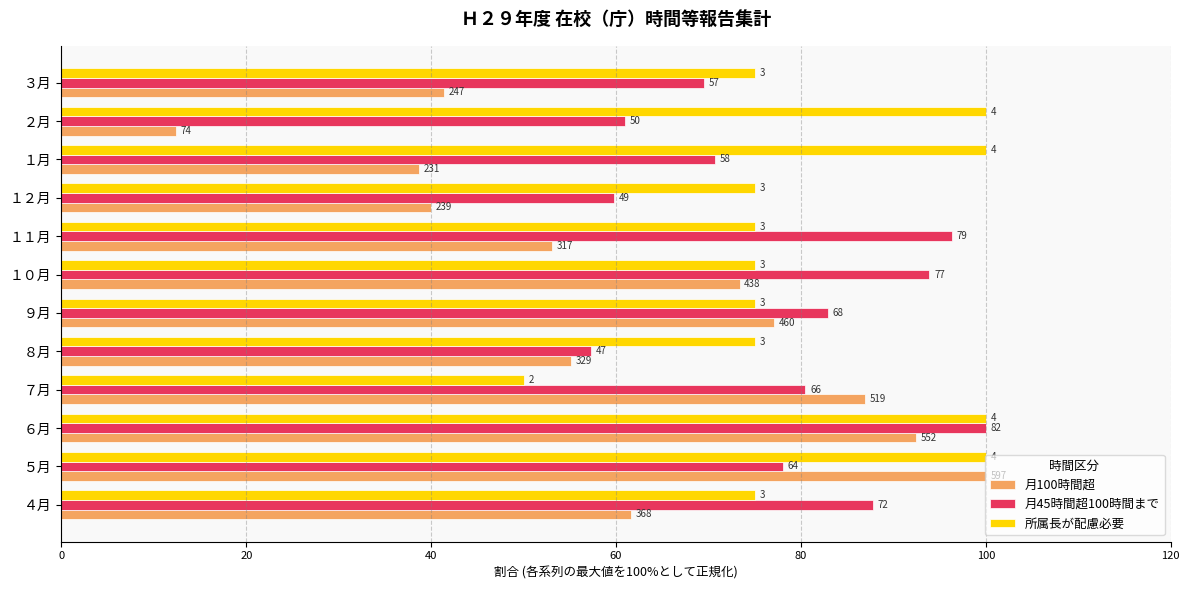

What are all the series names shown in the legend?

月100時間超, 月45時間超100時間まで, 所属長が配慮必要